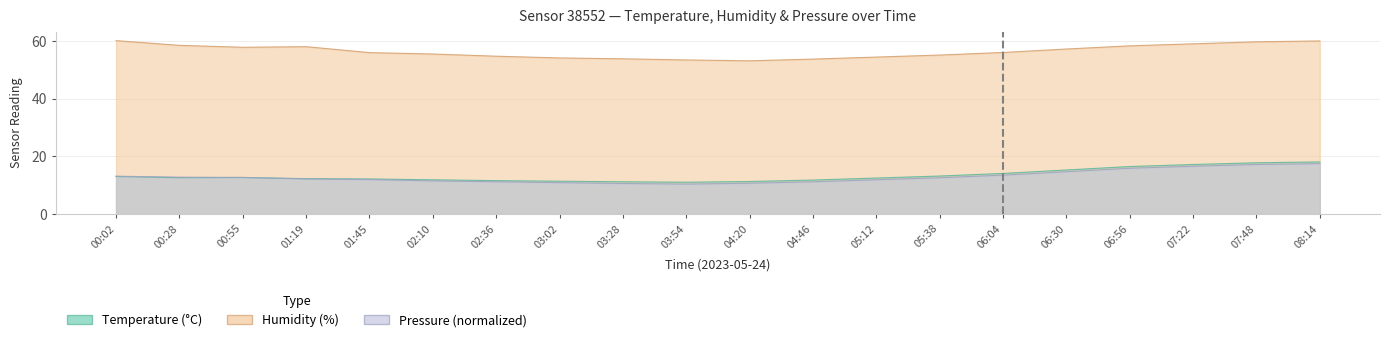

What is the difference between the second highest and second lowest values in the Pressure_norm series?

6.6